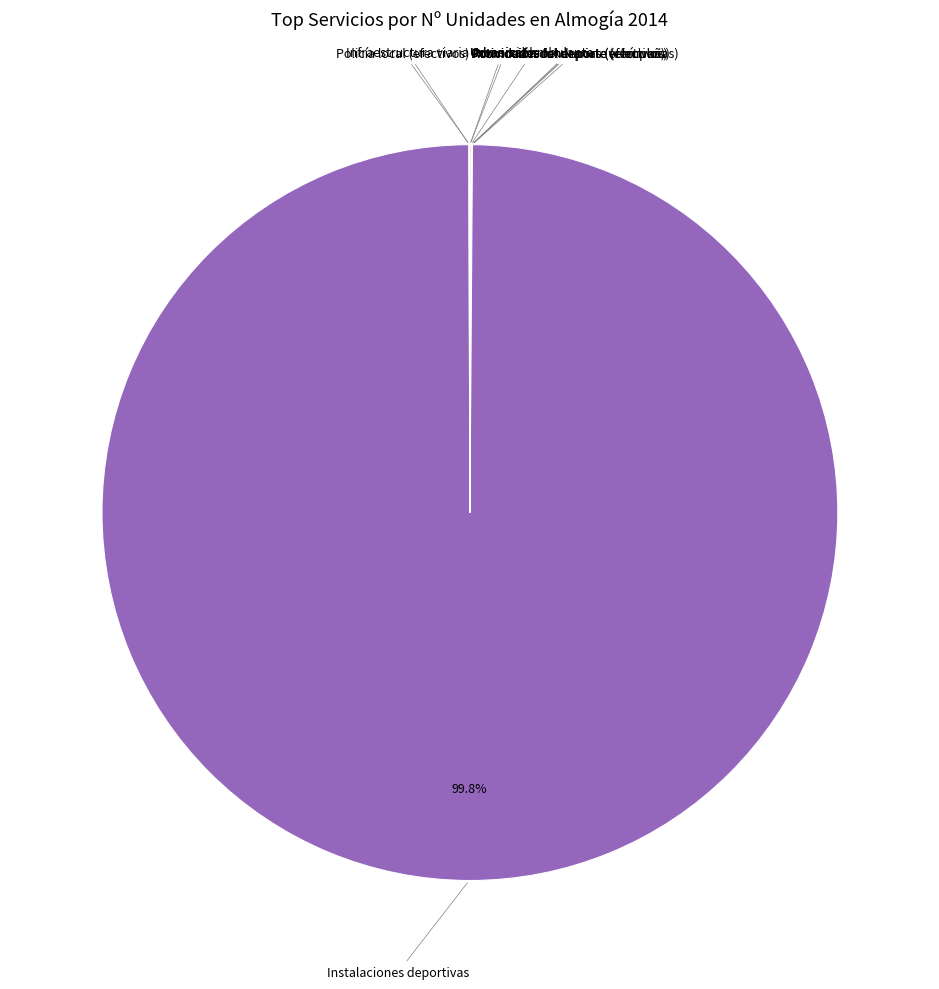

Which category has the biggest portion of the pie?

Instalaciones deportivas